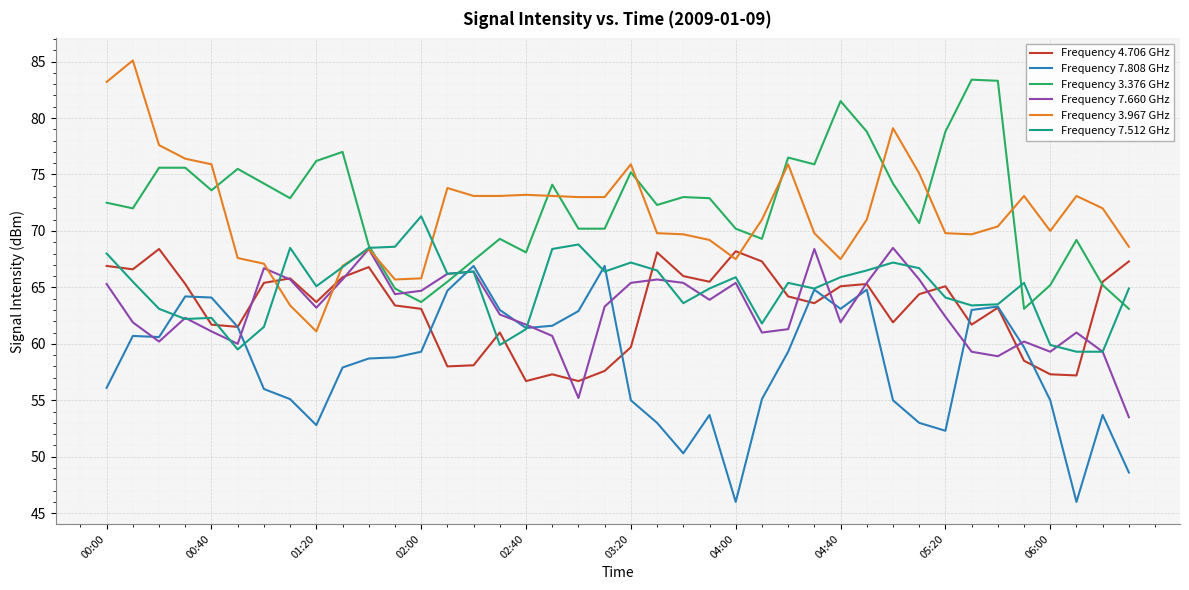

What is the minimum value shown in the chart?

46.0